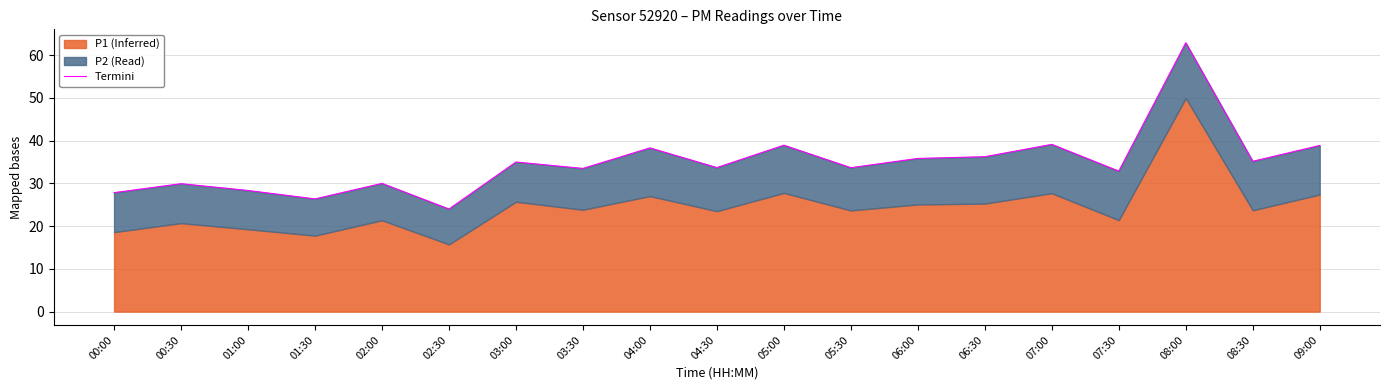

Count the number of values greater than 33.

12